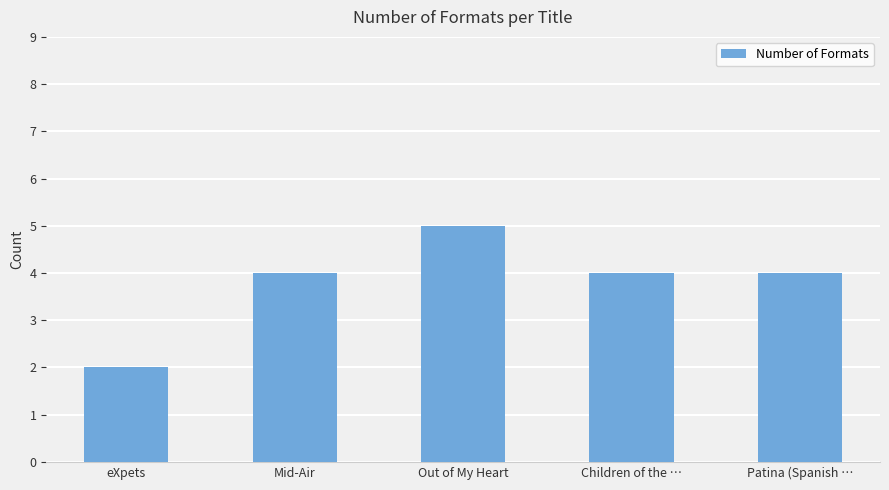

What is the sum of the values at eXpets and Out of My Heart?

7